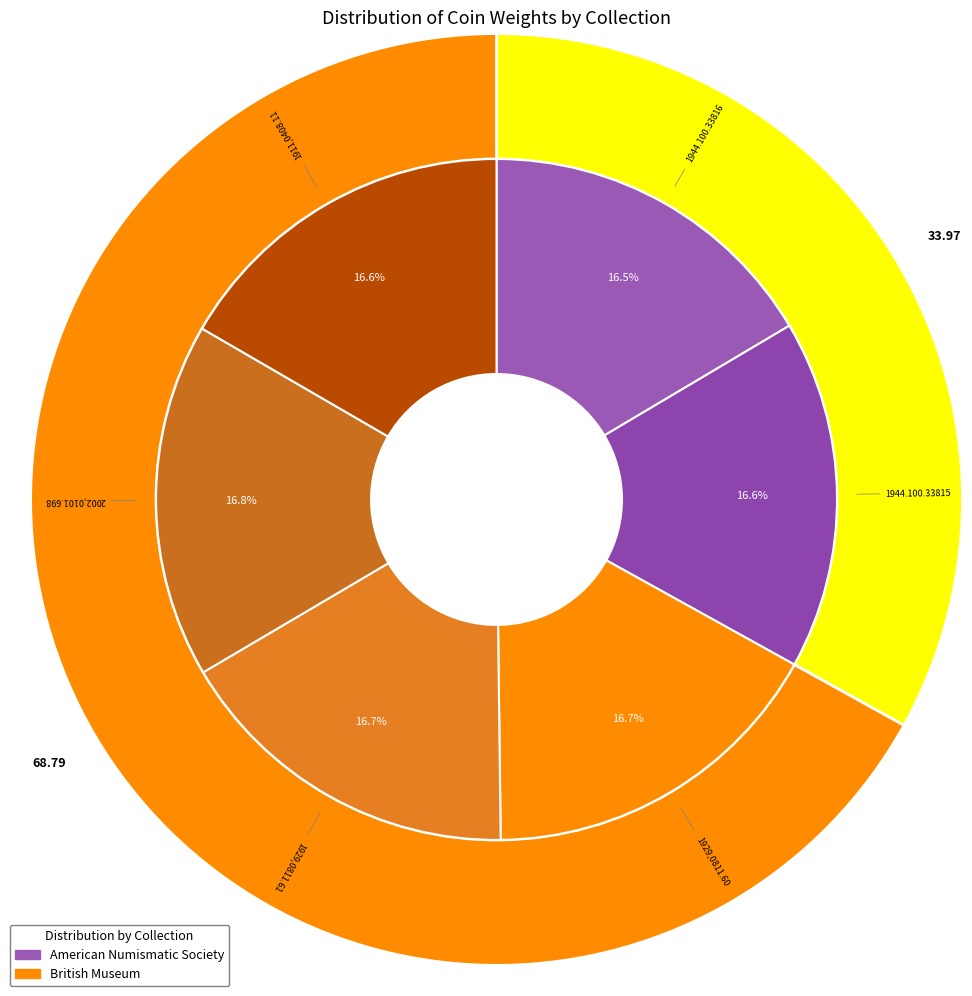

Is it true that 1929,0811.60 is 17% of the pie?

True